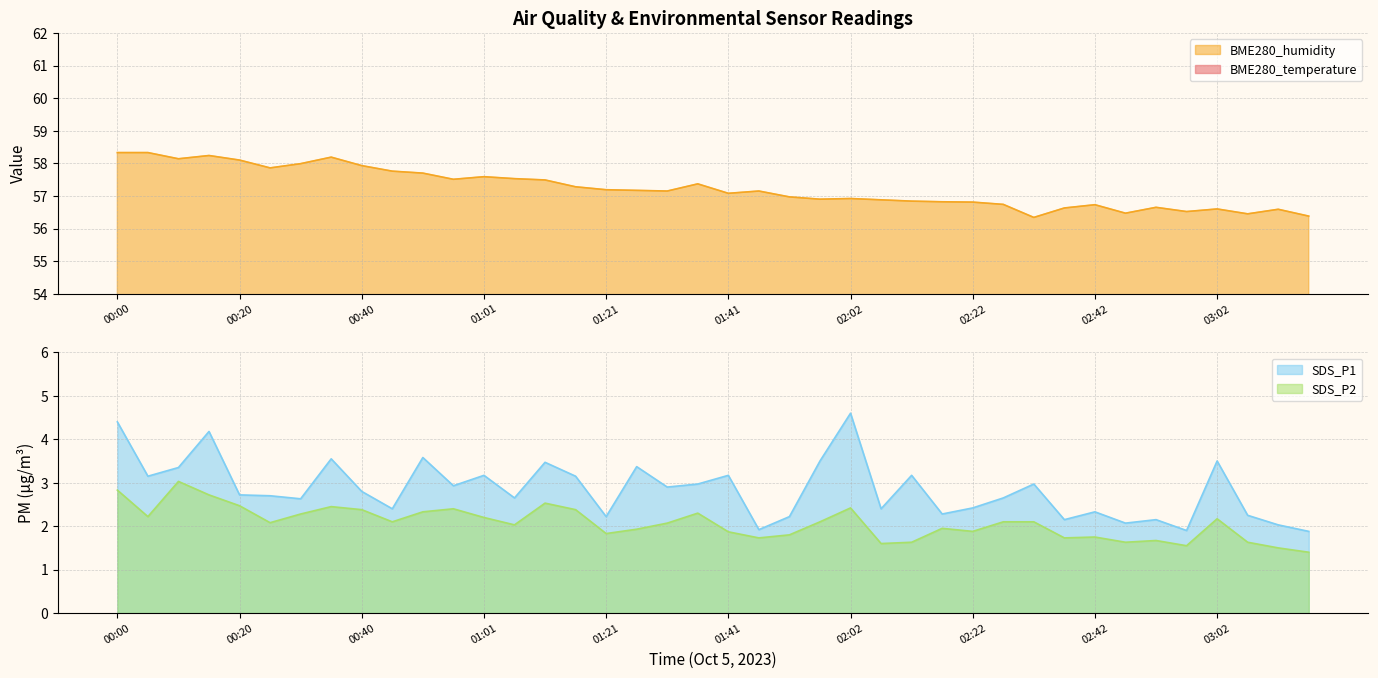

True or false: BME280_temperature has more than 1 points higher than both neighbors.

True